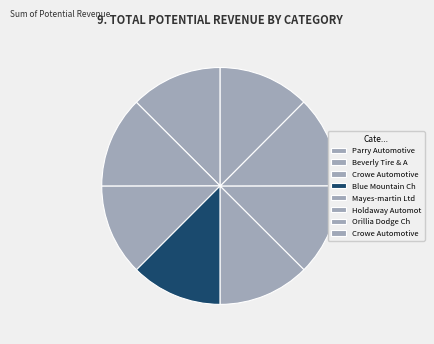

Is there any slice that represents more than half of the pie?

No